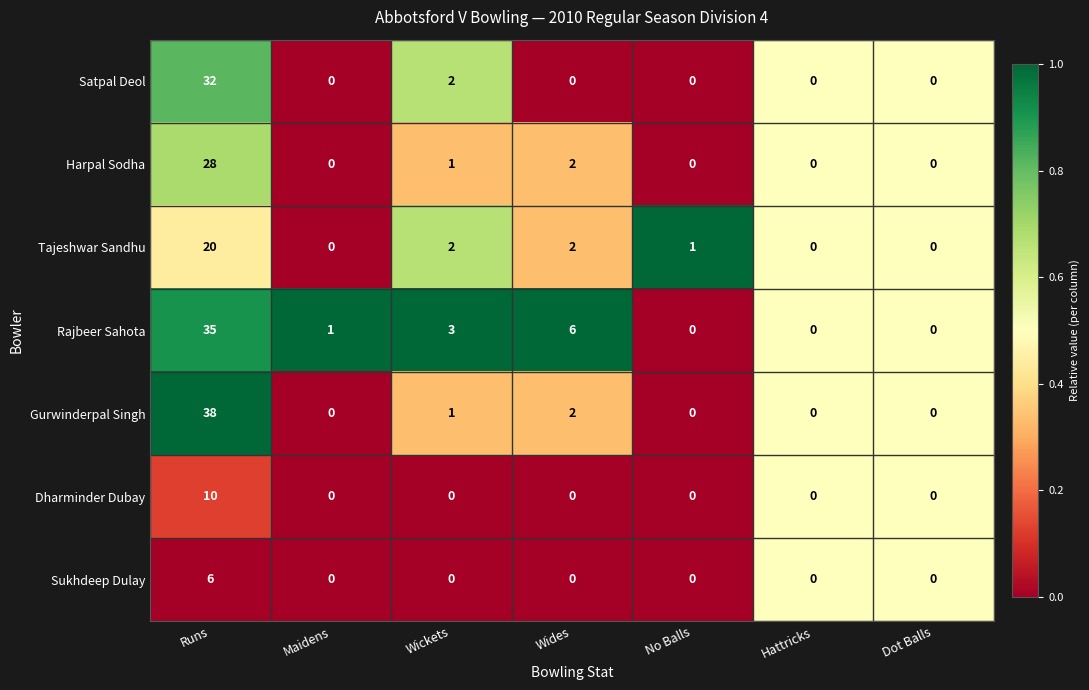

How many series are shown in this chart?

7